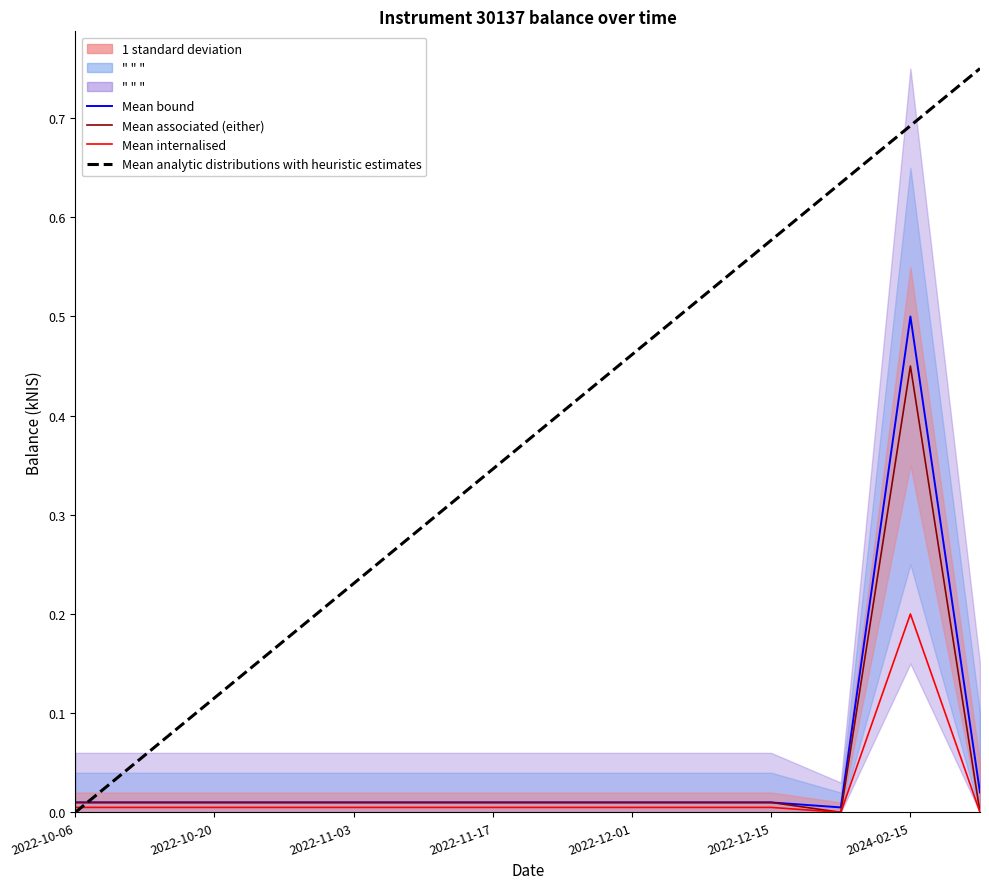

True or false: Mean analytic distributions with heuristic estimates has more than 0 points higher than both neighbors.

False